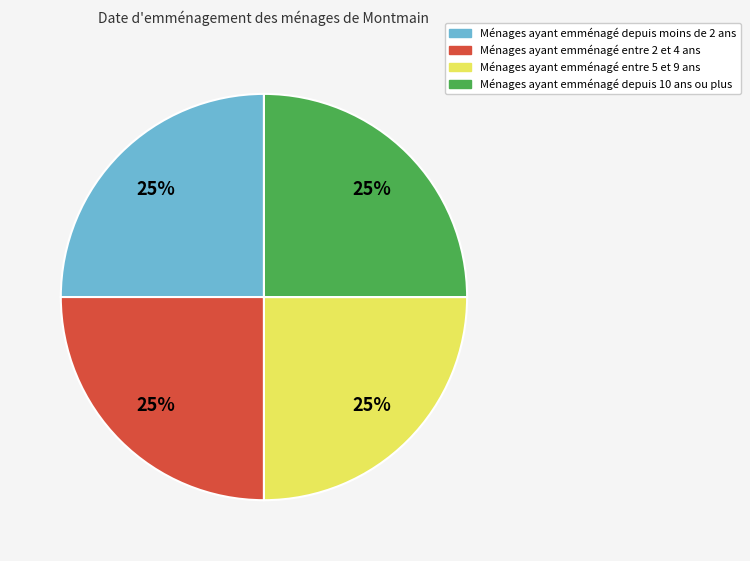

Is there a majority slice in this chart?

No